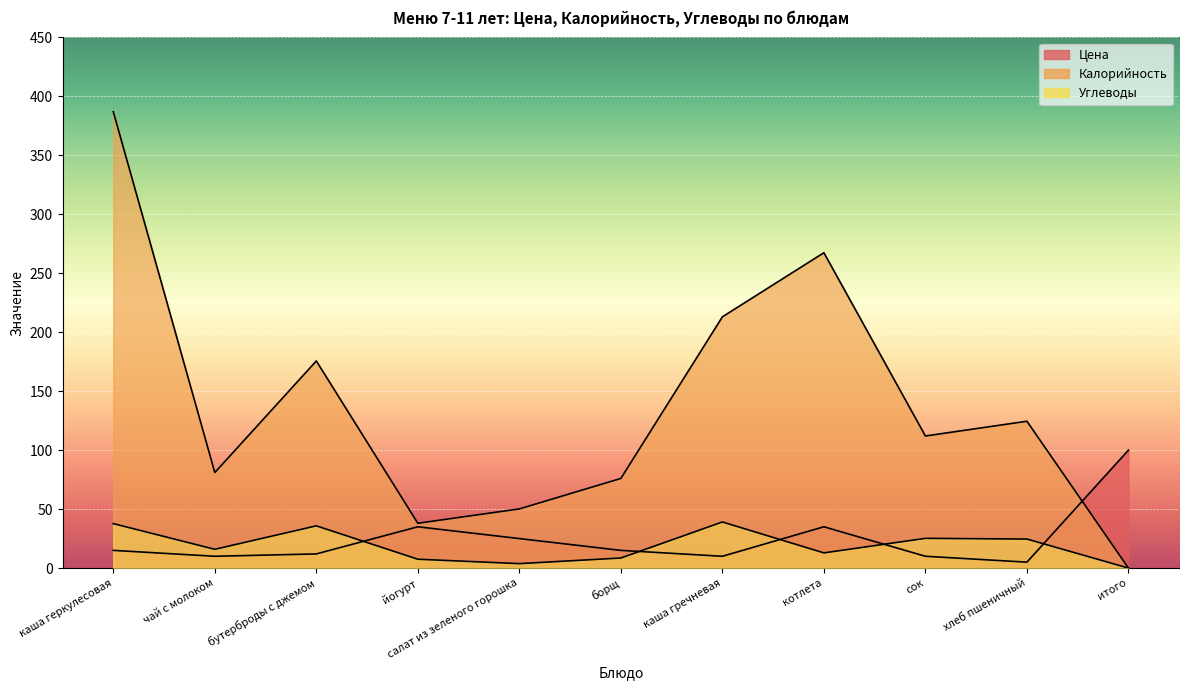

At how many categories does at least one series exceed 296?

1